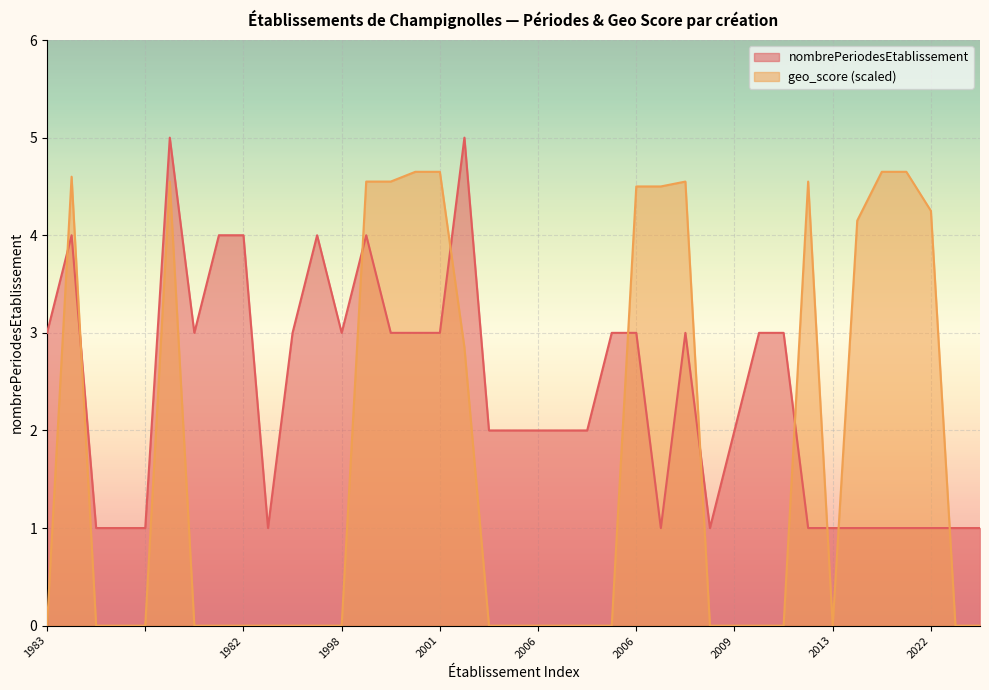

True or false: geo_score has more than 0 points higher than both neighbors.

True